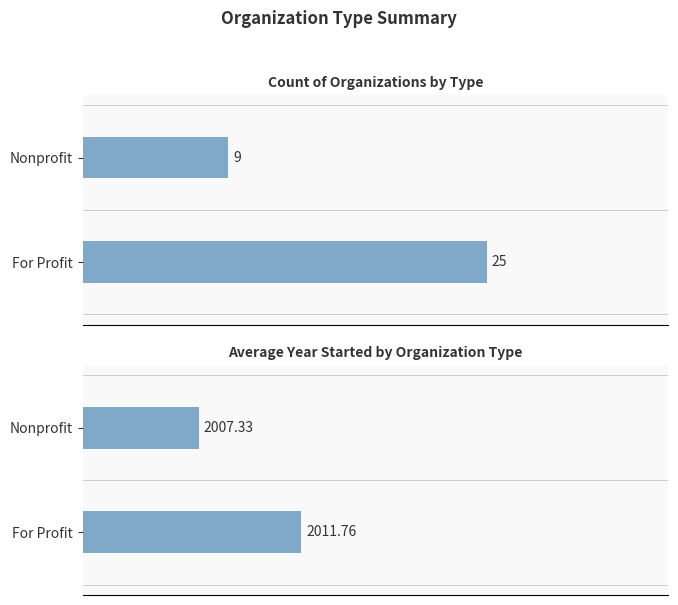

What is the value of the Count of Organizations bar at the 2nd from the left?

9.0